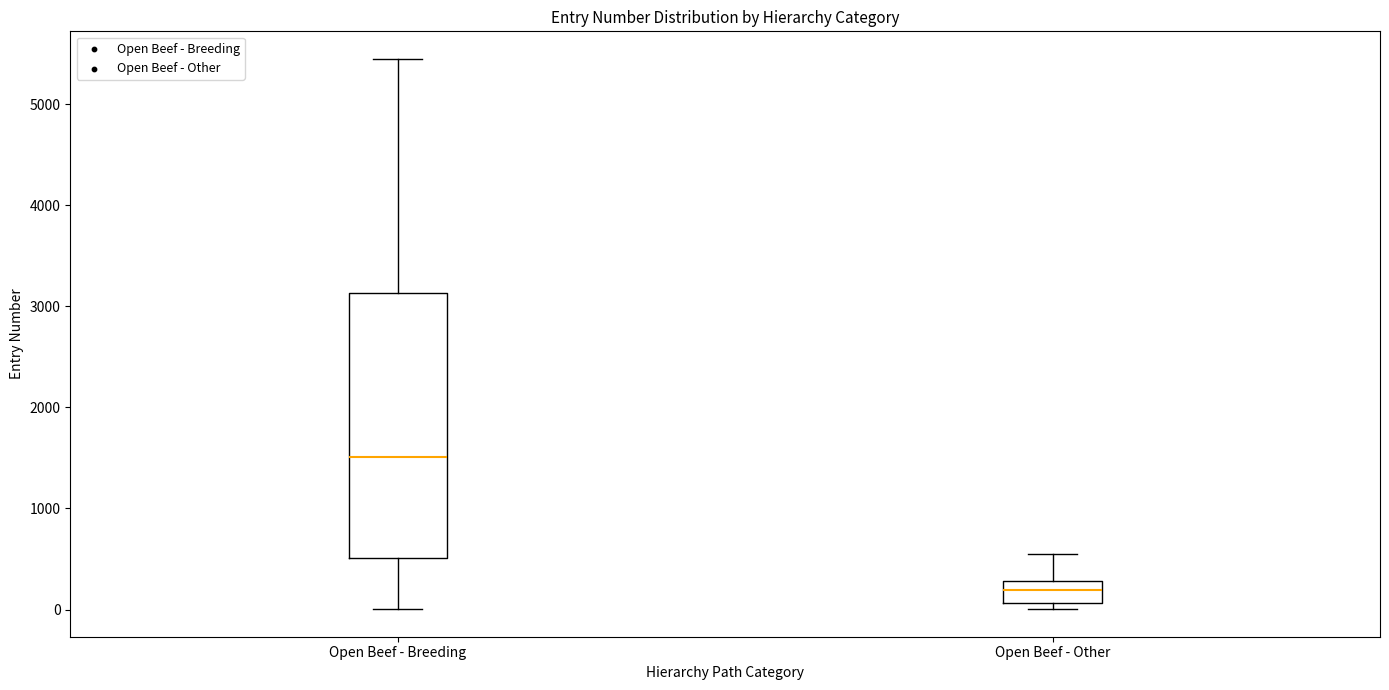

Which box is the tallest, from its lower edge to its upper edge?

Open Beef - Breeding